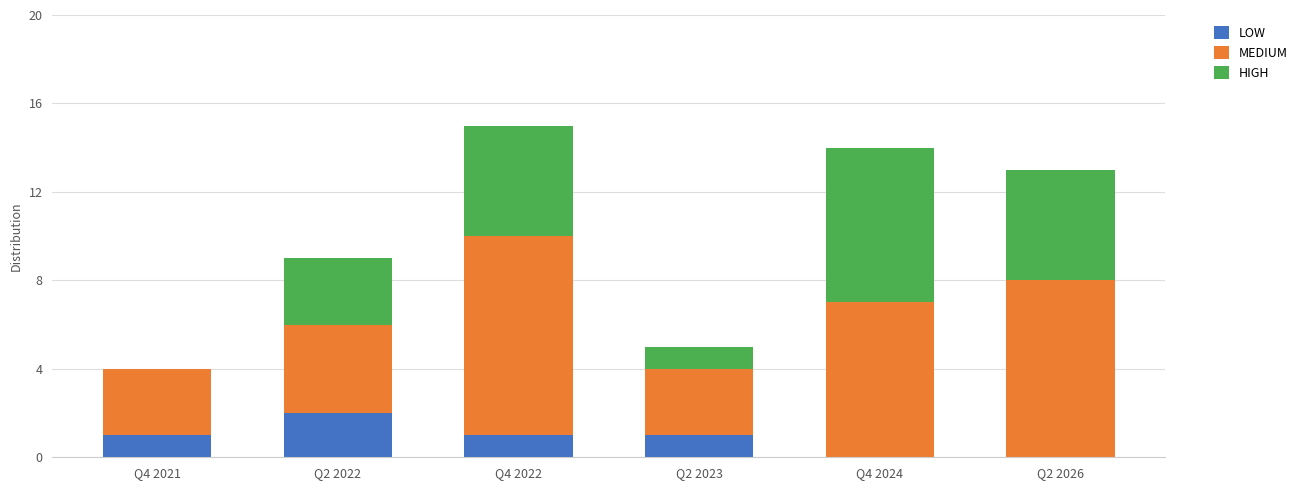

The value of LOW at Q4 2021 is 1. True or false?

True